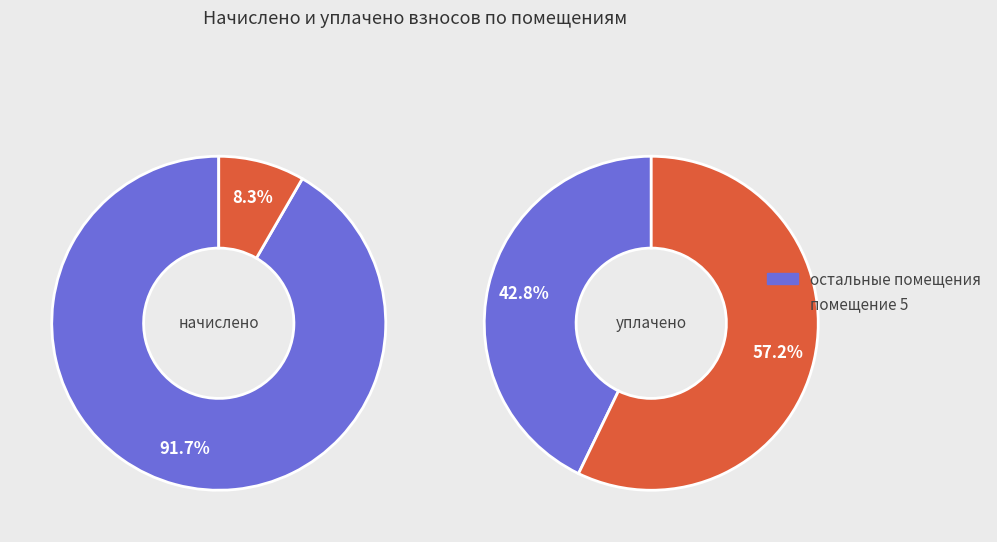

Does 1 account for over 50% of the chart?

No